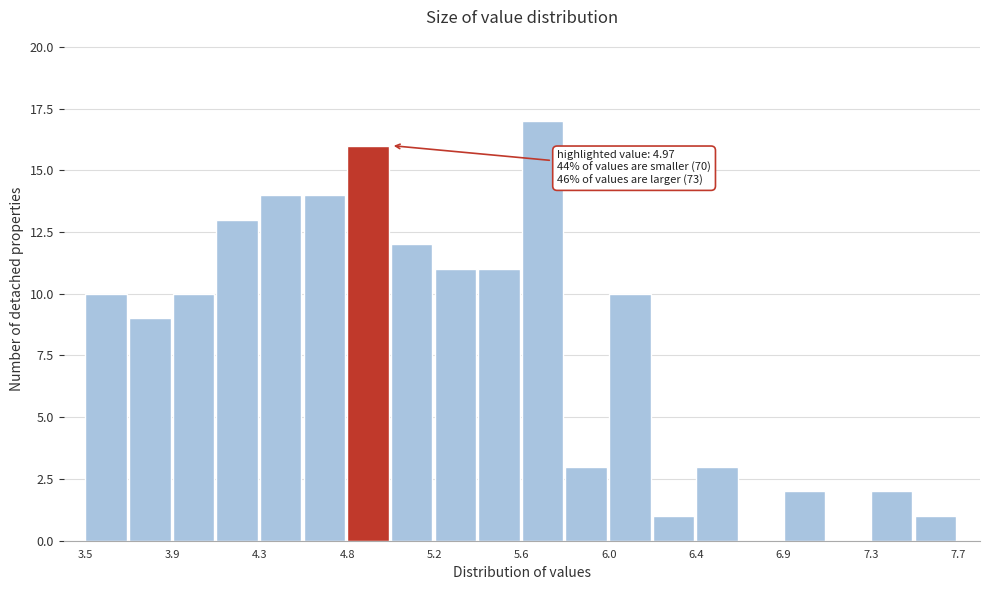

Which range on the x-axis has the tallest bar?

5.60 to 5.81